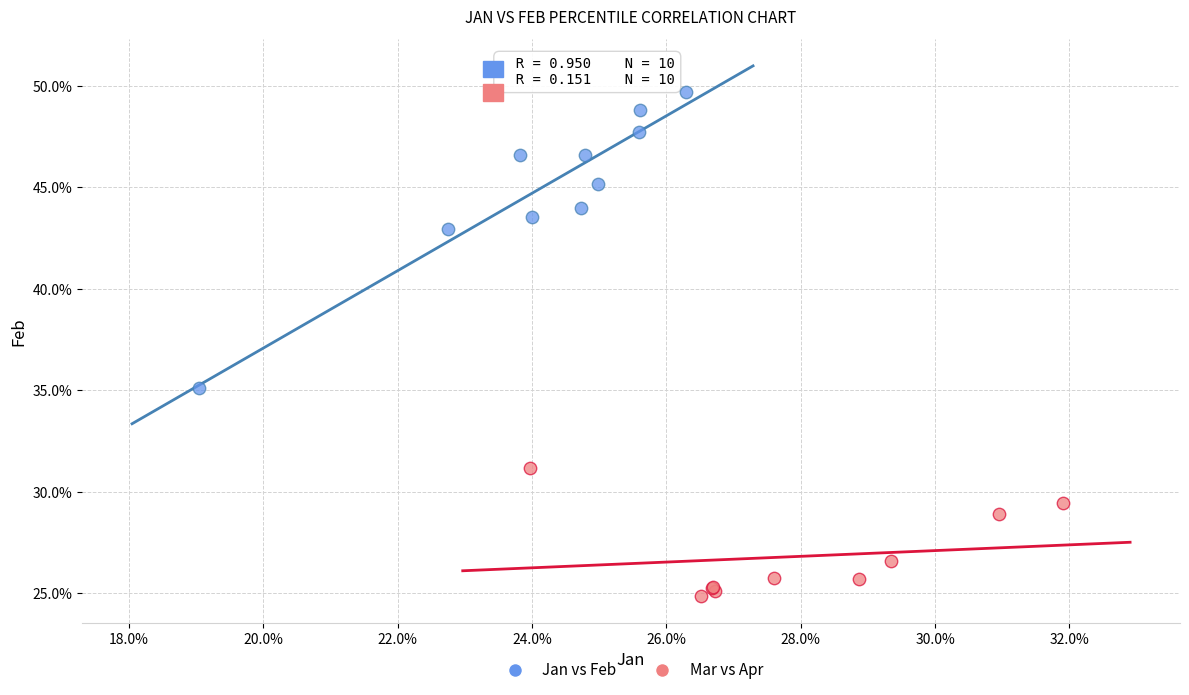

What are all the series names shown in the legend?

Jan vs Feb, Mar vs Apr